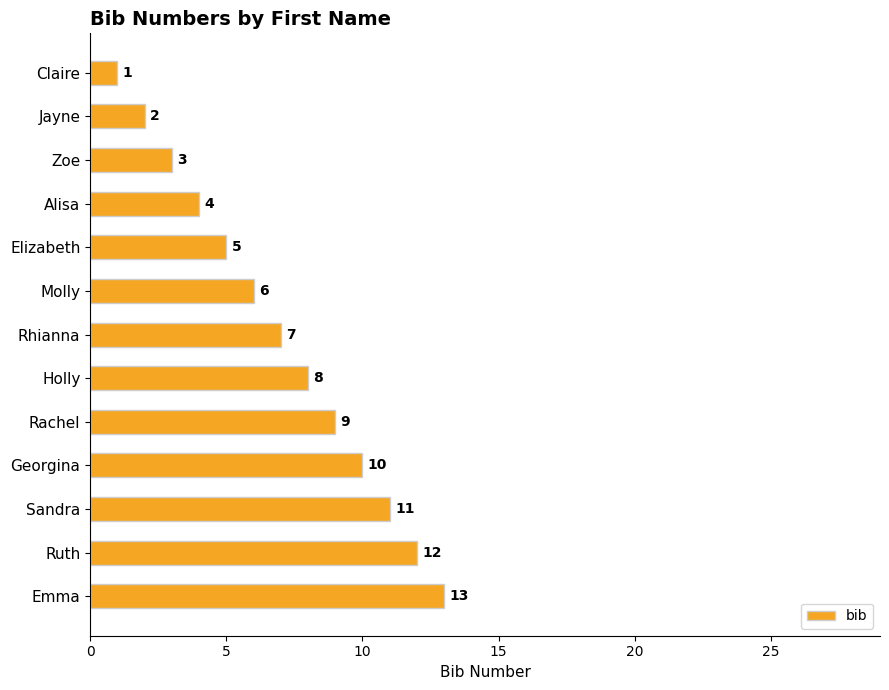

What is the smallest value displayed?

1